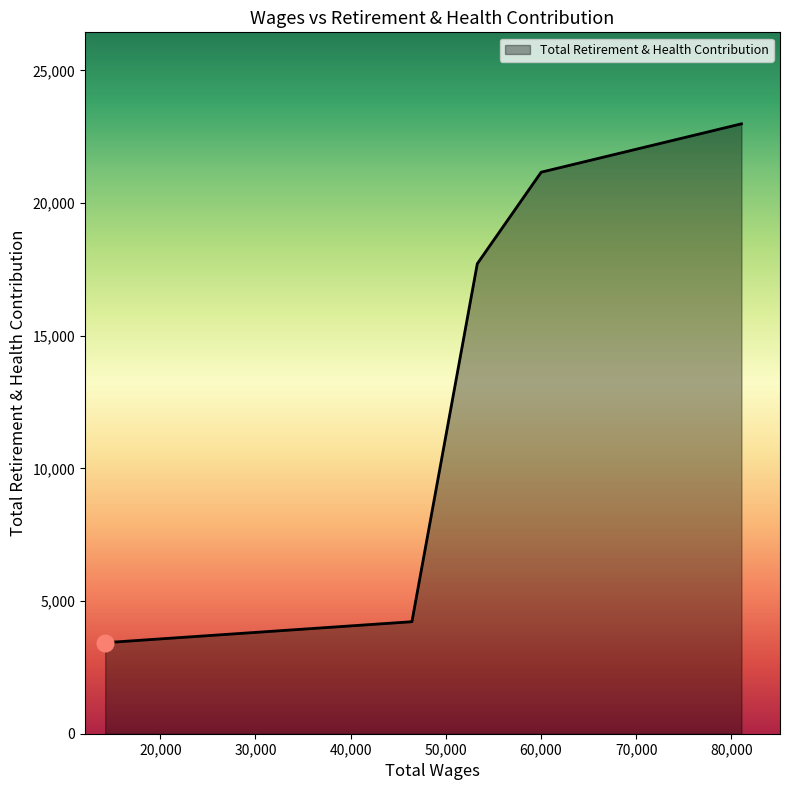

True or false: there are more than 0 points higher than both neighbors.

False